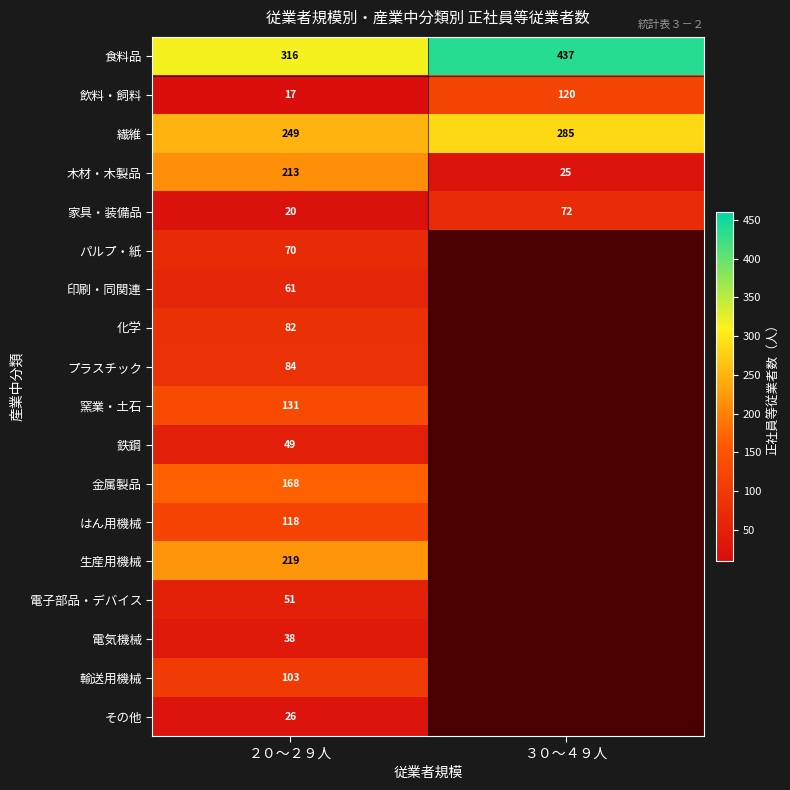

The 印刷・同関連 series shows 61 at ２０～２９人. True or false?

True